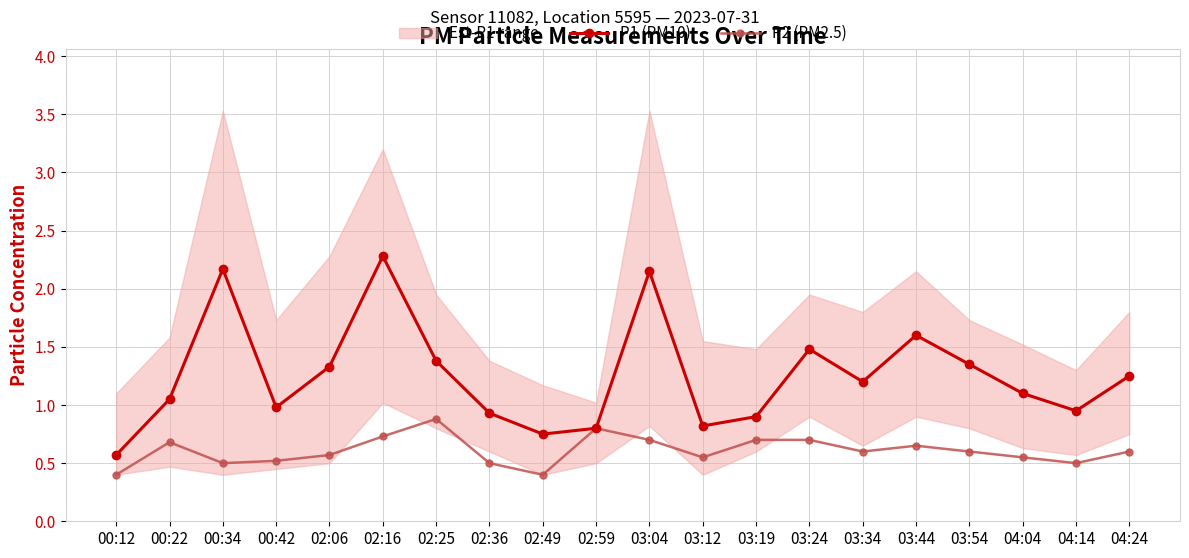

At which label is P2 (PM2.5) closest to 0?

00:12